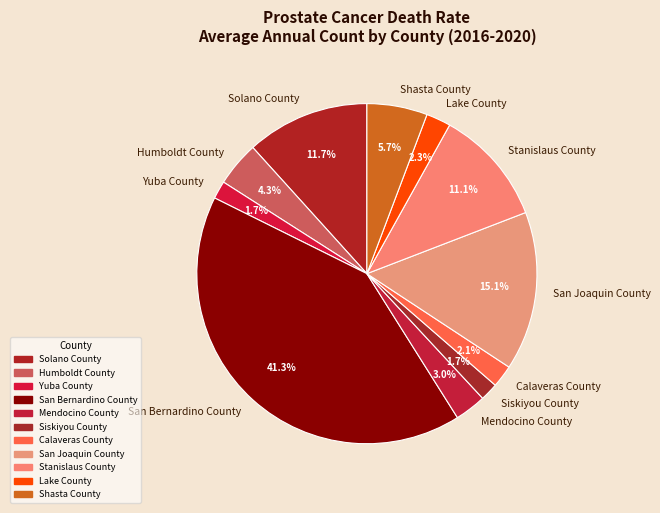

What portion of the pie excludes Siskiyou County?

98.3%